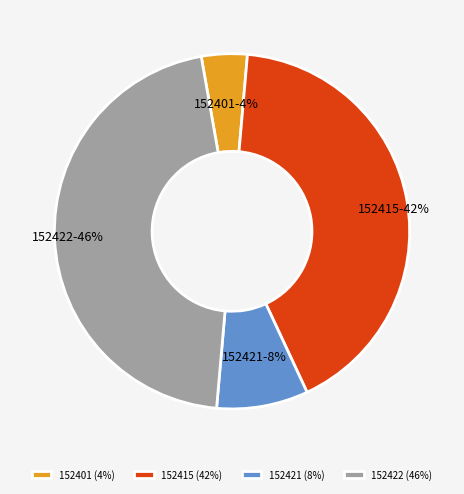

Between 152401 and 152422, which is larger?

152422